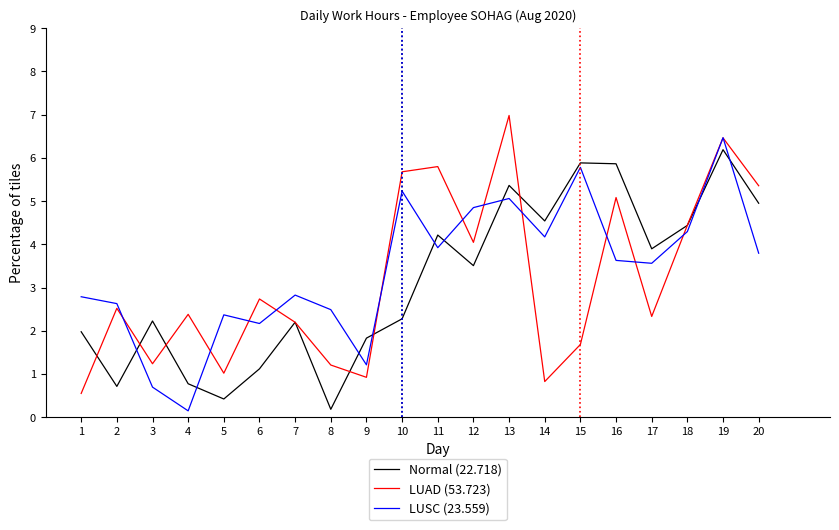

Is it true that Normal (22.718) equals 1.9 at 17?

False